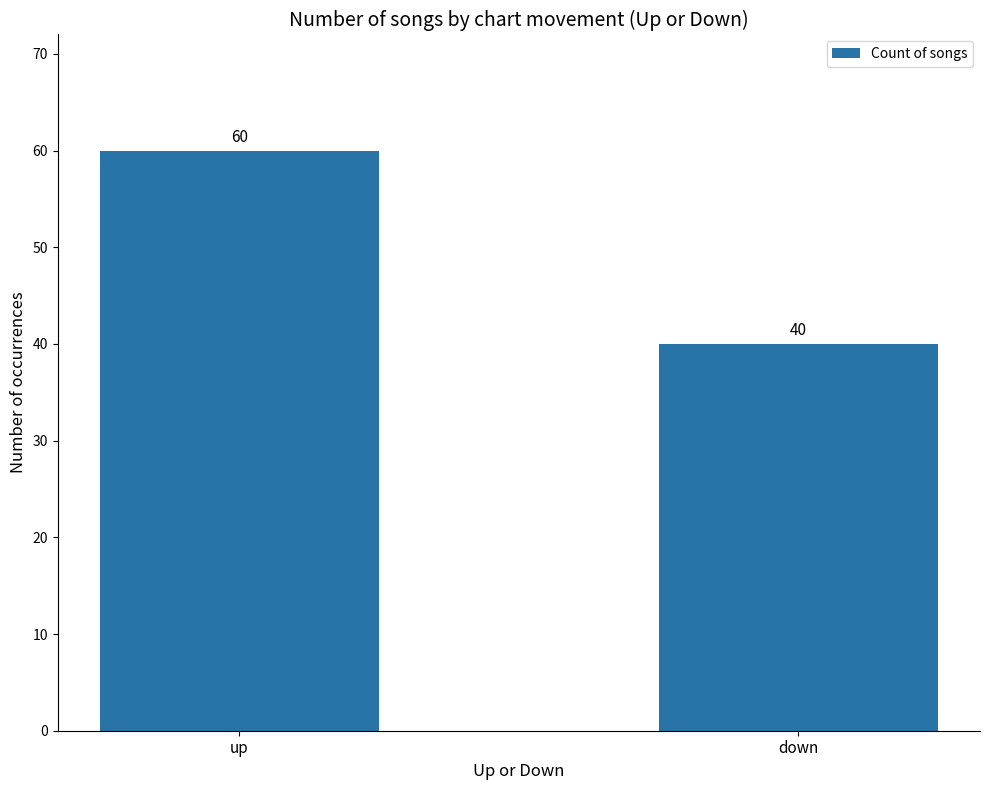

Count the values in the range 40 to 60.

2